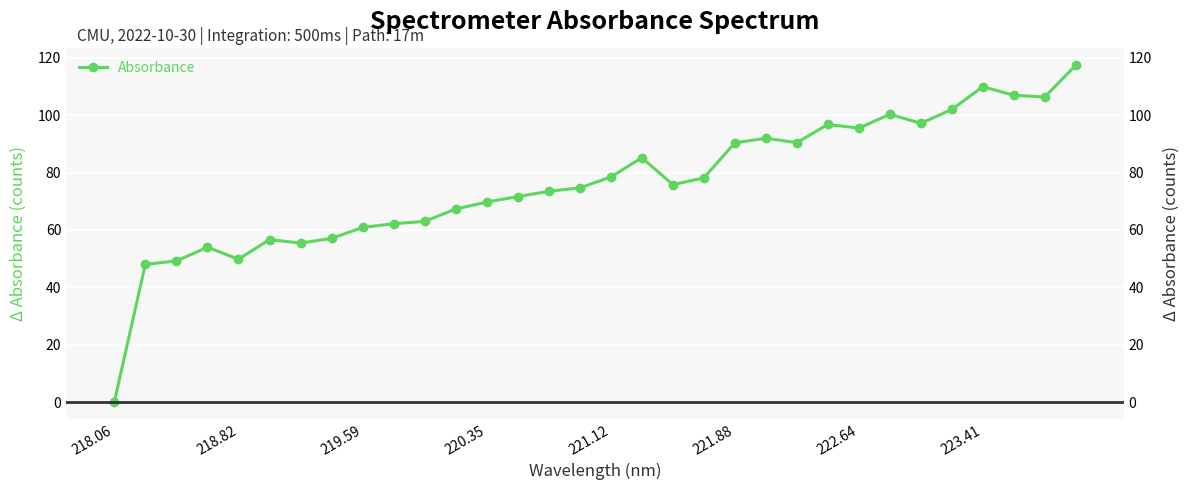

Reading left to right, what are all the values shown in this chart?

0.0	48.0	49.2	54.0	49.8	56.7	55.4	57.1	60.9	62.2	63.0	67.3	69.7	71.7	73.5	74.7	78.5	85.2	75.8	78.2	90.4	92.0	90.5	96.8	95.5	100.3	97.2	102.0	109.9	107.0	106.3	117.4